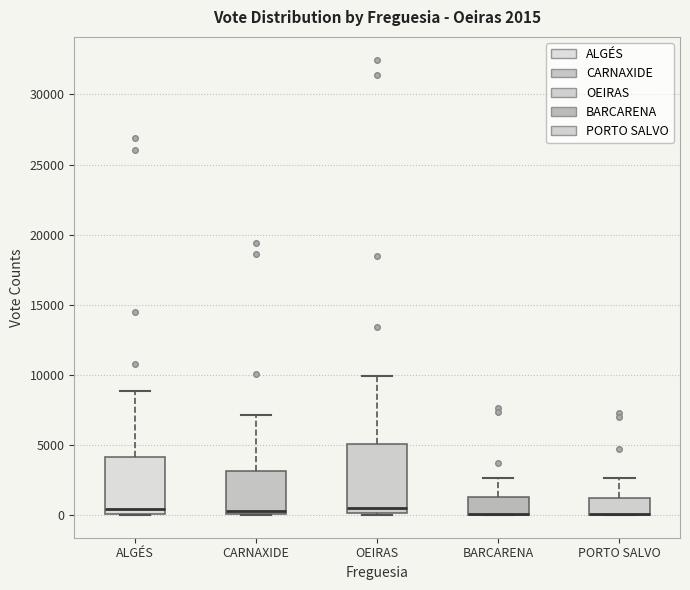

Comparing the boxes themselves (not the whiskers), which one is the tallest?

OEIRAS